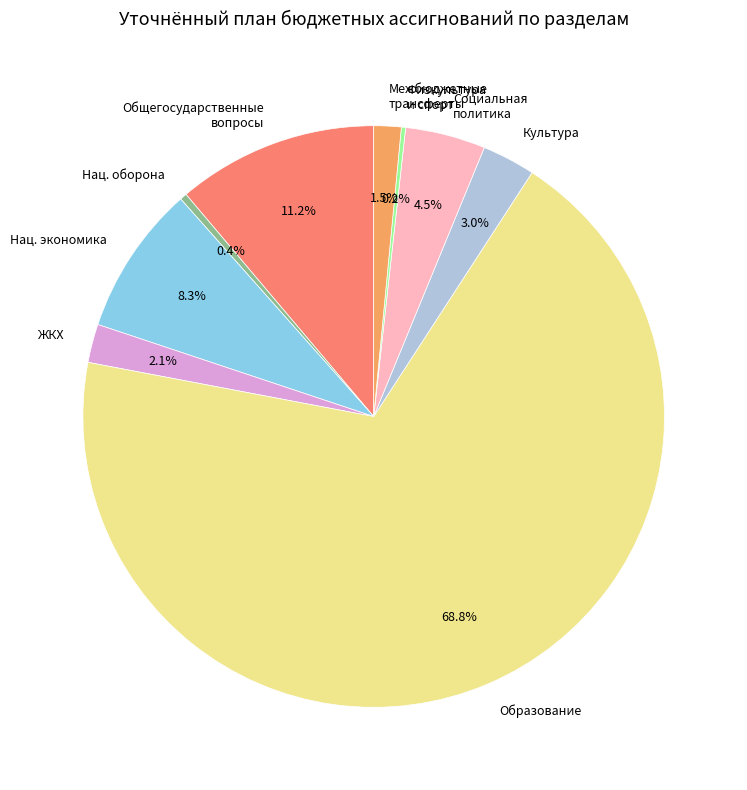

Does Социальная политика represent more than half of the total?

No